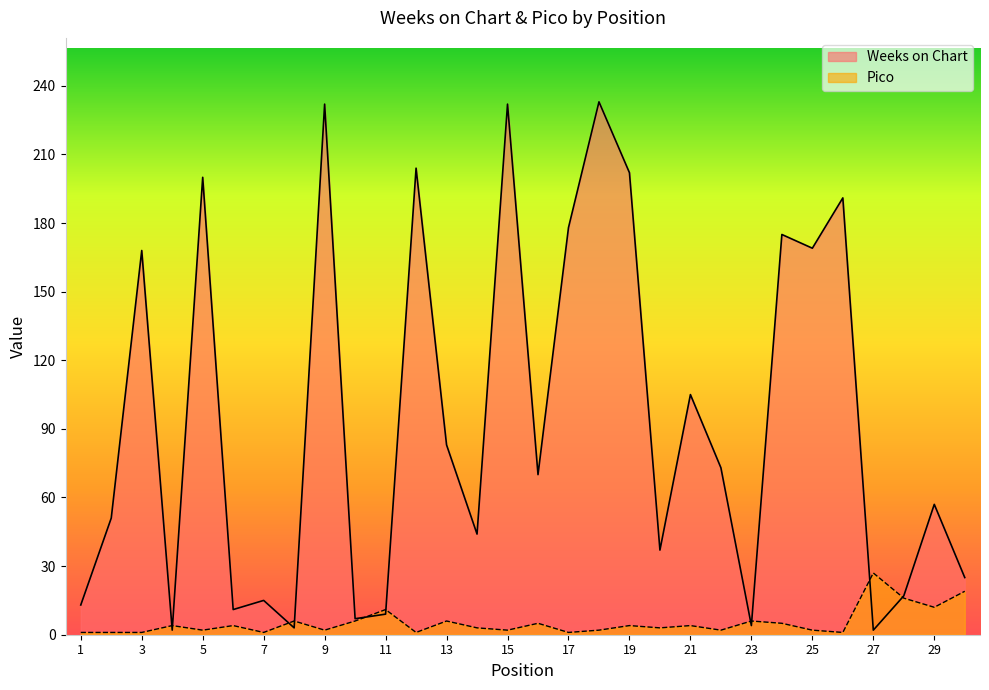

How many categories are shown in the chart?

30